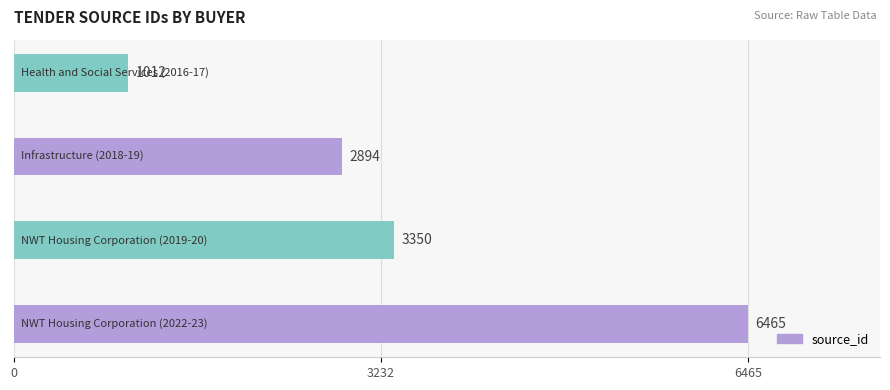

Reading bottom to top, list all the values displayed in this chart.

6465	3350	2894	1012